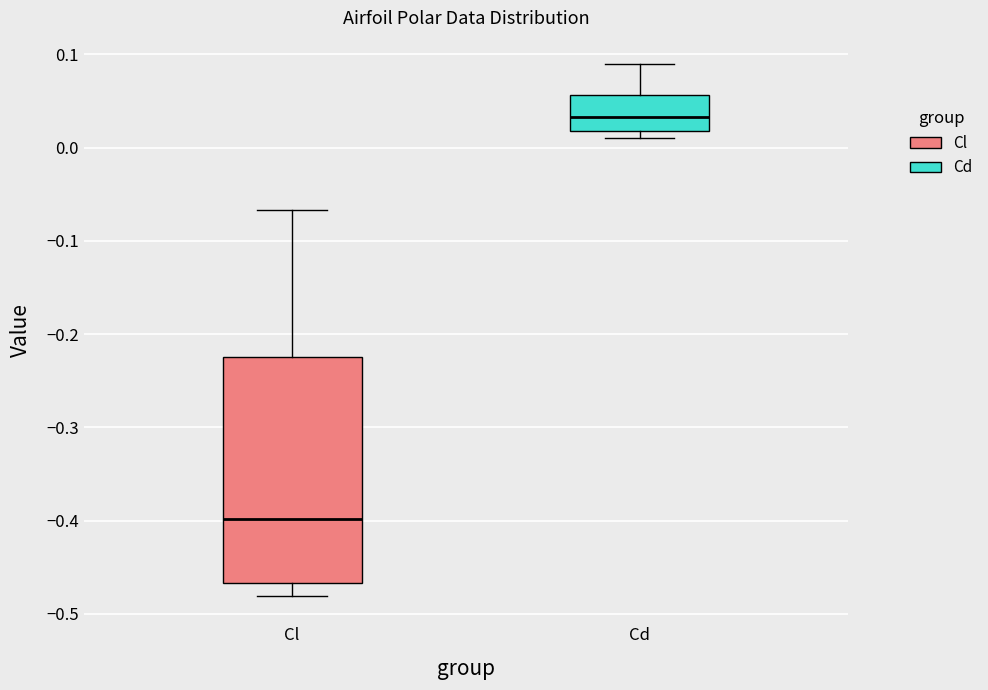

Where does the upper whisker of the box for Cd end on the y-axis? The values are not printed on the chart, so give them approximately, as read against the axis.

0.09